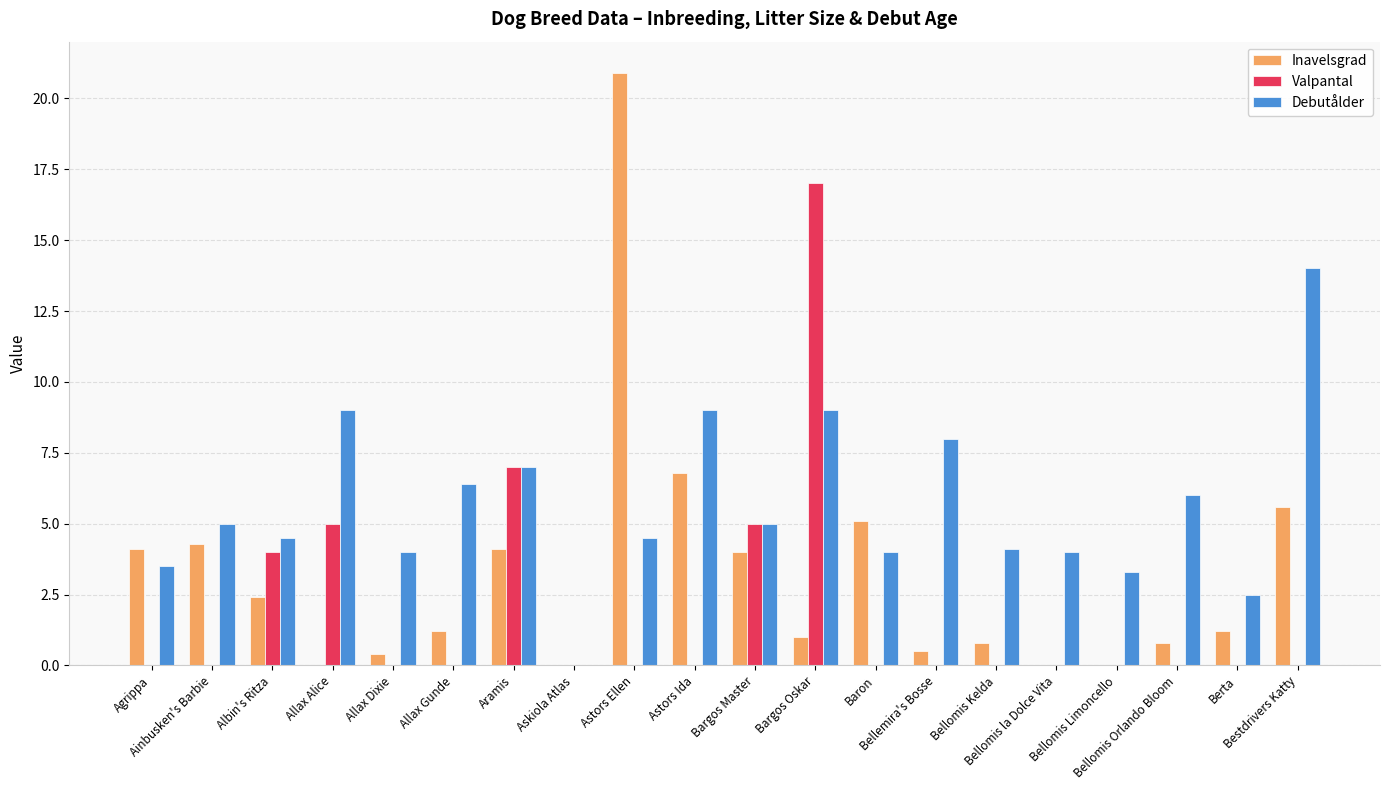

Are the bars grouped side by side (vs. stacked)?

Yes